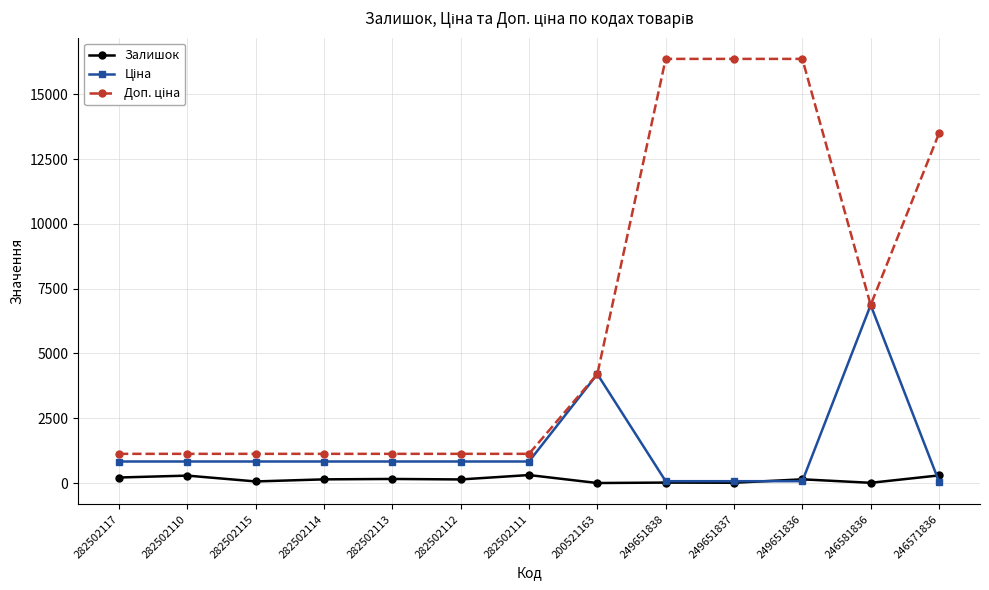

What is the label of the 3rd point from the left?

282502115